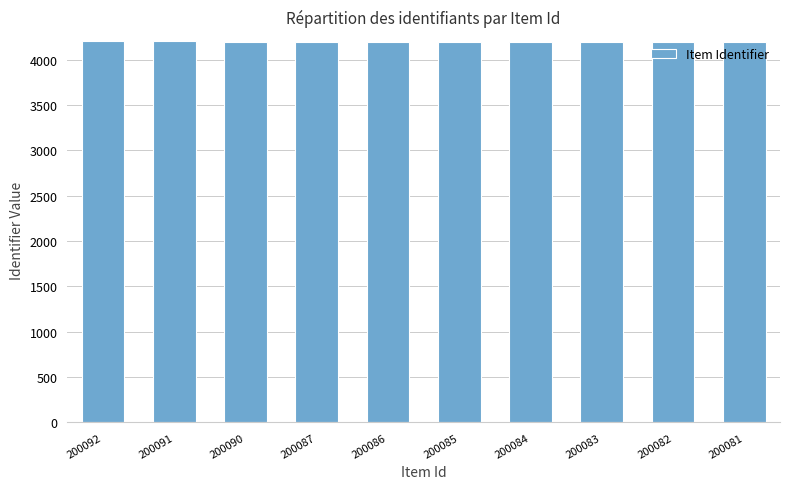

What is the maximum value shown in the chart?

4202